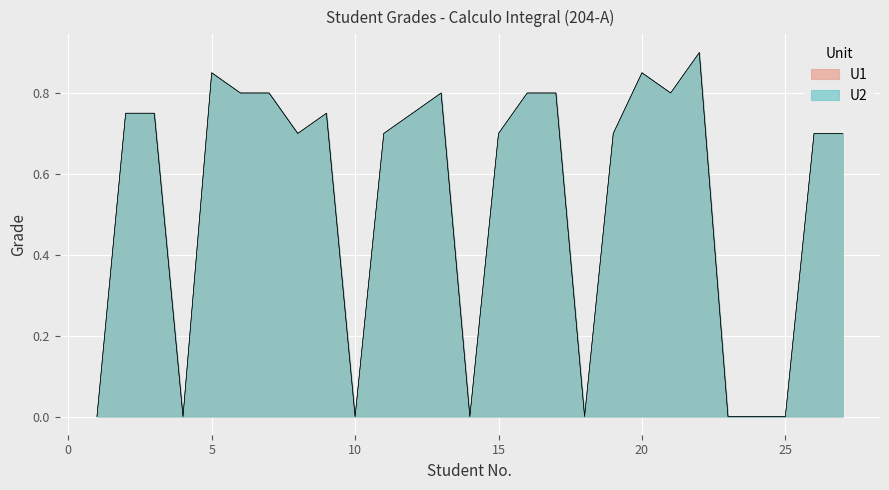

Reading right to left, list all the values displayed in this chart.

U1: 27=0.7	26=0.7	25=0.0	24=0.0	23=0.0	22=0.9	21=0.8	20=0.8	19=0.7	18=0.0	17=0.8	16=0.8	15=0.7	14=0.0	13=0.8	12=0.8	11=0.7	10=0.0	9=0.8	8=0.7	7=0.8	6=0.8	5=0.8	4=0.0	3=0.8	2=0.8	1=0.0
U2: 27=0.7	26=0.7	25=0.0	24=0.0	23=0.0	22=0.9	21=0.8	20=0.8	19=0.7	18=0.0	17=0.8	16=0.8	15=0.7	14=0.0	13=0.8	12=0.8	11=0.7	10=0.0	9=0.8	8=0.7	7=0.8	6=0.8	5=0.8	4=0.0	3=0.8	2=0.8	1=0.0